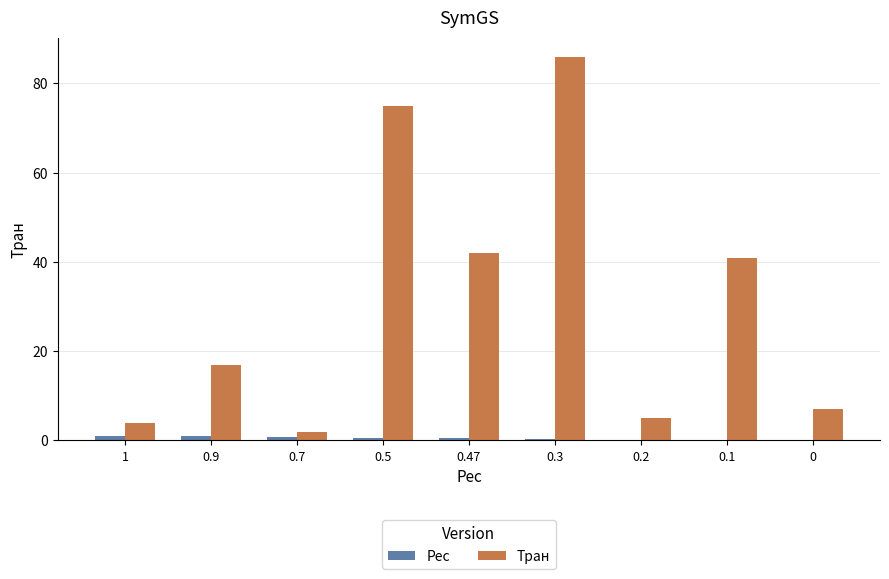

At which category is the sum across all series the highest?

0.3